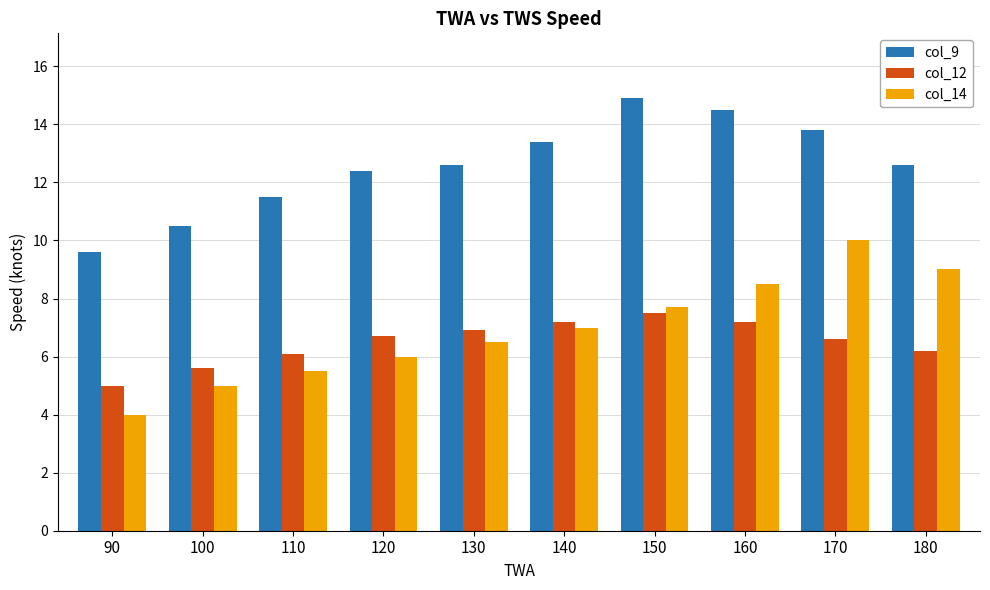

Reading left to right, extract all data points from this chart.

col_9: 90=9.6	100=10.5	110=11.5	120=12.4	130=12.6	140=13.4	150=14.9	160=14.5	170=13.8	180=12.6
col_12: 90=5.0	100=5.6	110=6.1	120=6.7	130=6.9	140=7.2	150=7.5	160=7.2	170=6.6	180=6.2
col_14: 90=4.0	100=5.0	110=5.5	120=6.0	130=6.5	140=7.0	150=7.7	160=8.5	170=10.0	180=9.0